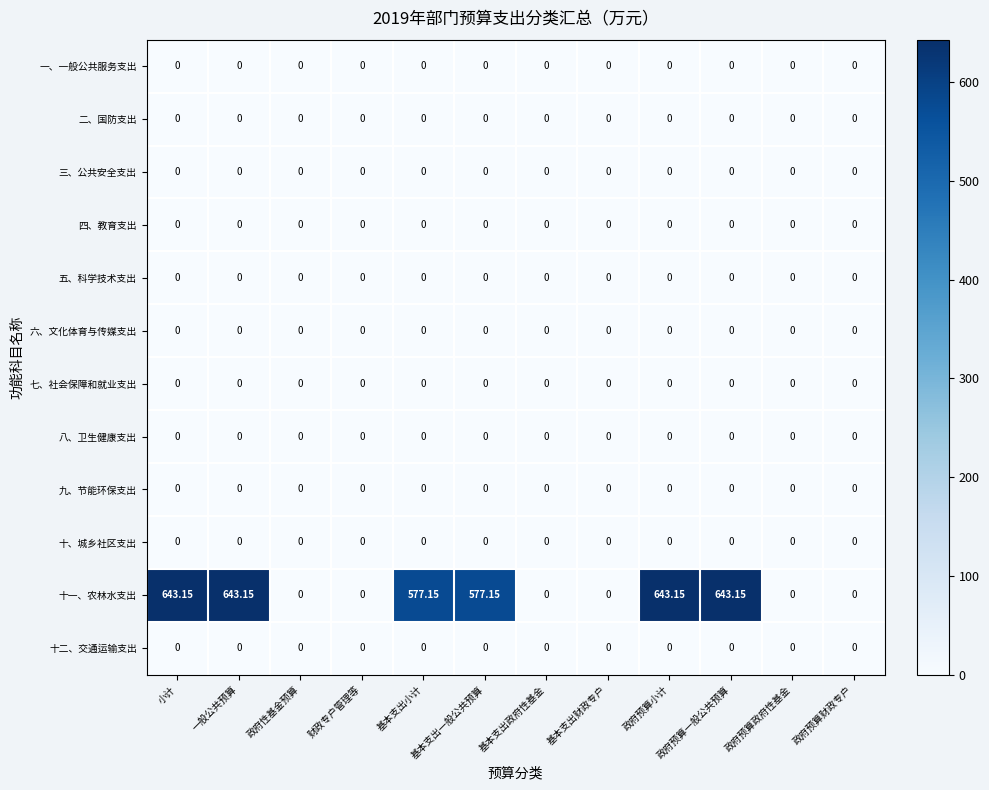

Which series has the largest range (max minus min)?

十一、农林水支出